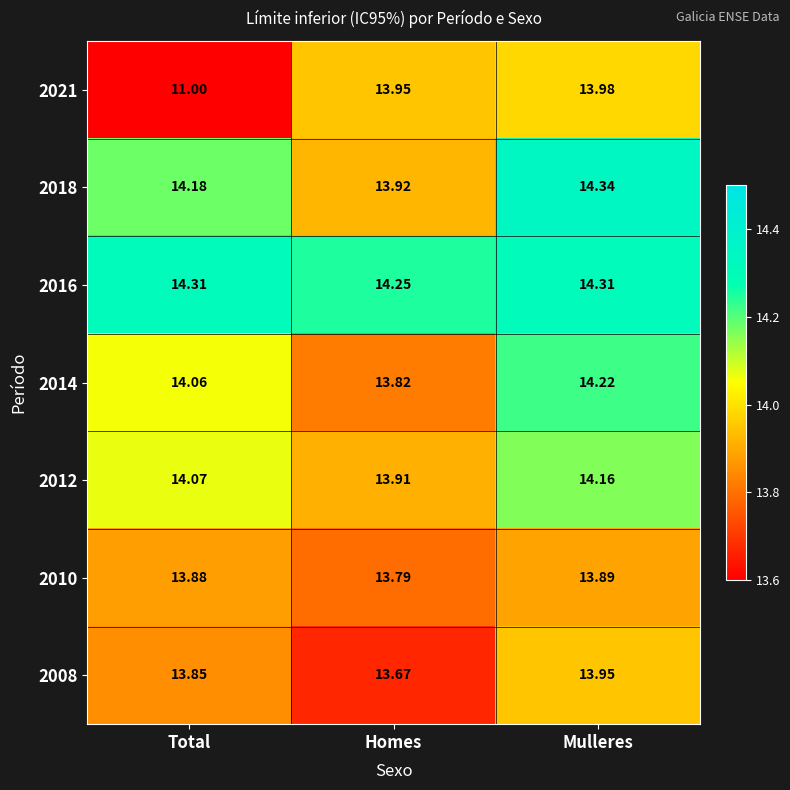

How many data points does each series have?

3